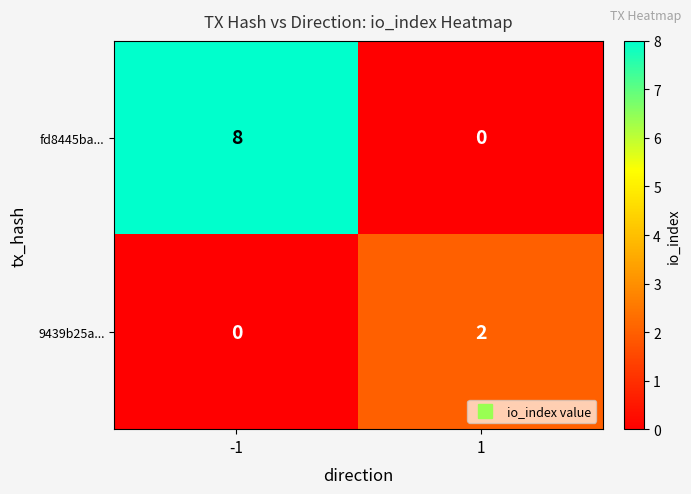

Which series has the widest spread of values?

fd8445ba...